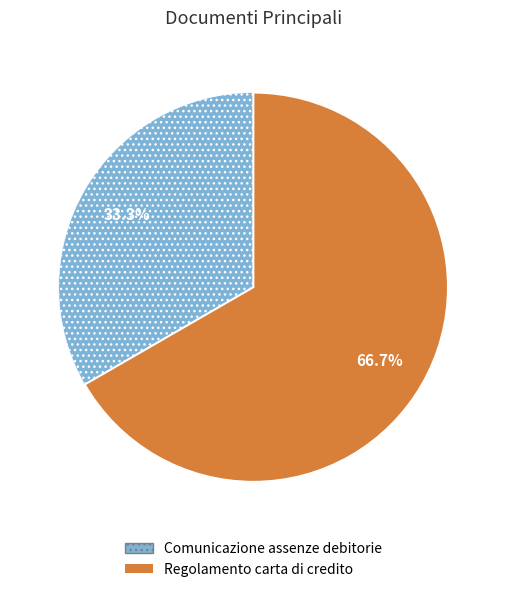

How many slices are in this pie chart?

2